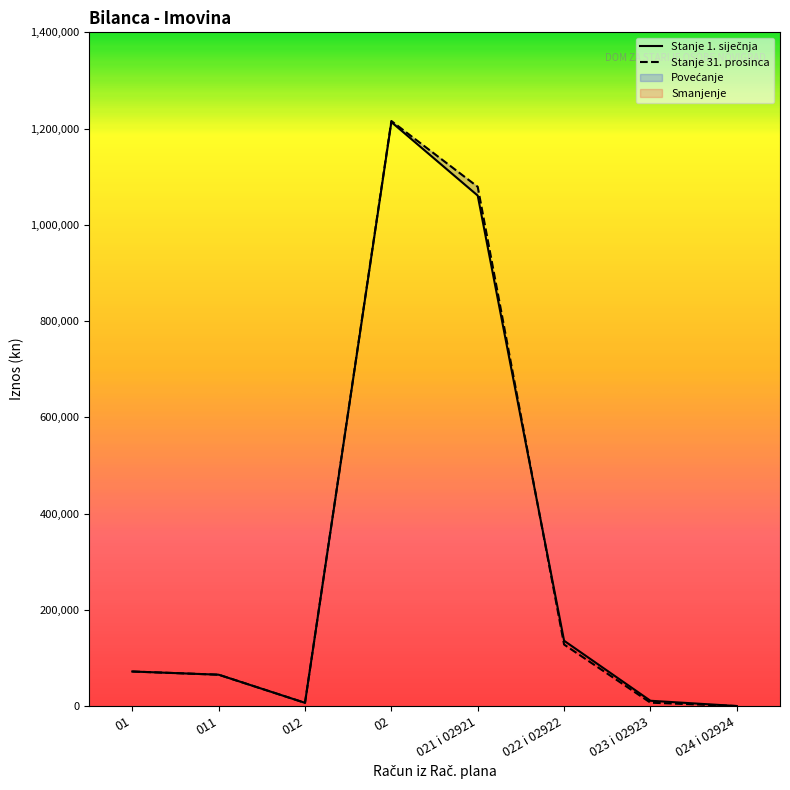

In Stanje 31. prosinca, how many points are higher than both neighbors (excluding endpoints)?

1